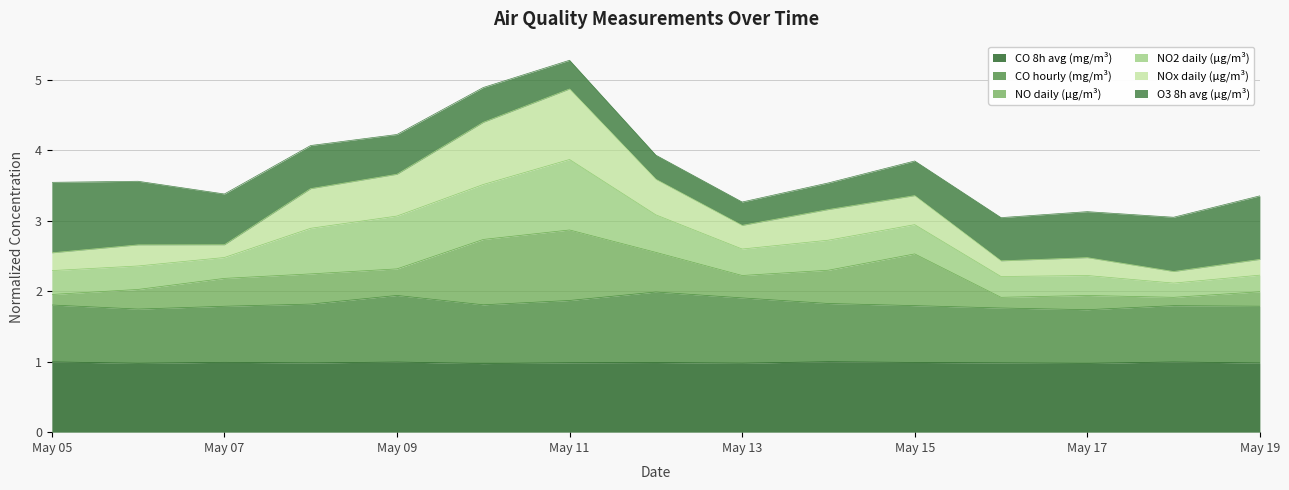

What is the difference between the second highest and second lowest values in the CO hourly (mg/m³) series?

0.2